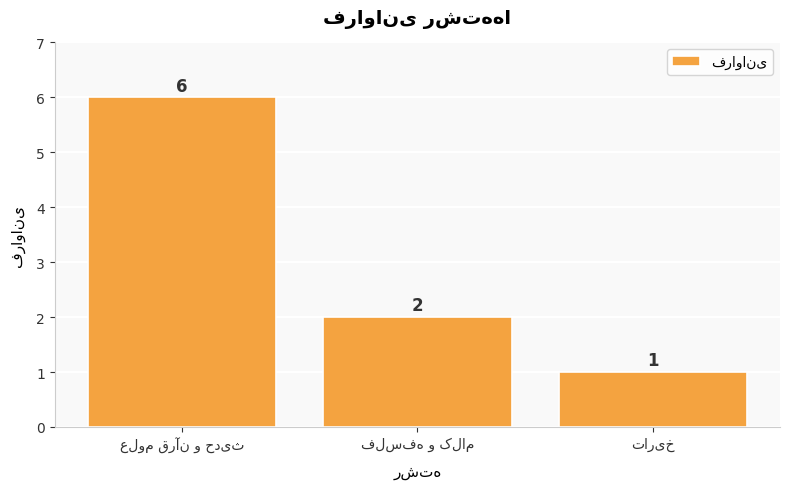

What is the value of the 3rd bar from the left?

1